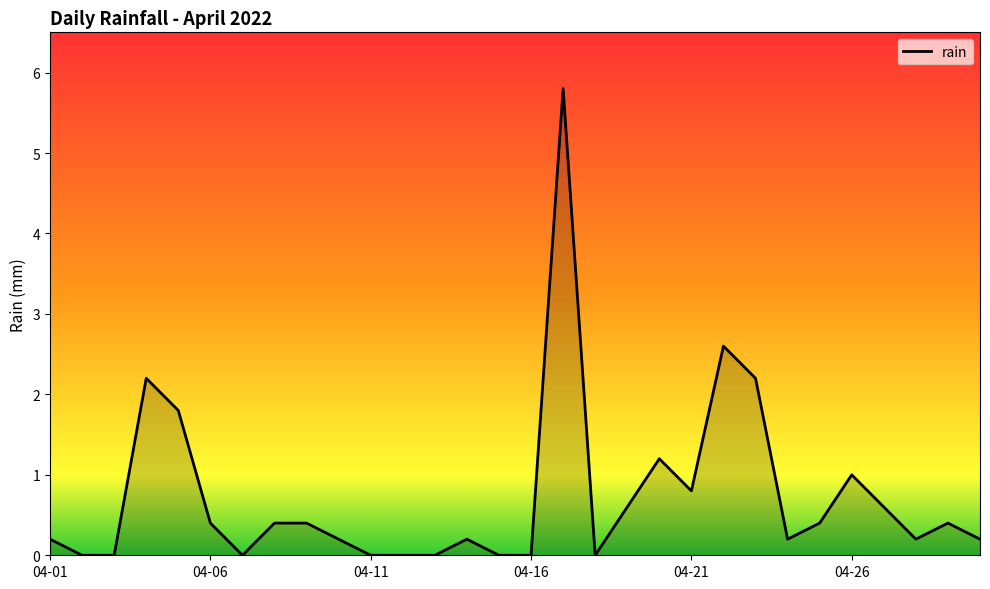

Reading left to right, extract all data points from this chart.

0.2	0.0	0.0	2.2	1.8	0.4	0.0	0.4	0.4	0.2	0.0	0.0	0.0	0.2	0.0	0.0	5.8	0.0	0.6	1.2	0.8	2.6	2.2	0.2	0.4	1.0	0.6	0.2	0.4	0.2